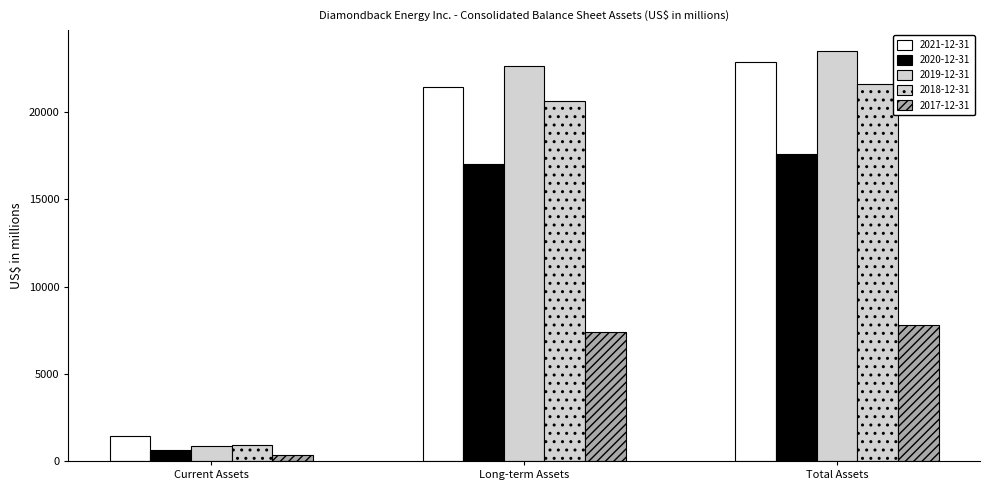

Which series has the largest total across all categories?

2019-12-31